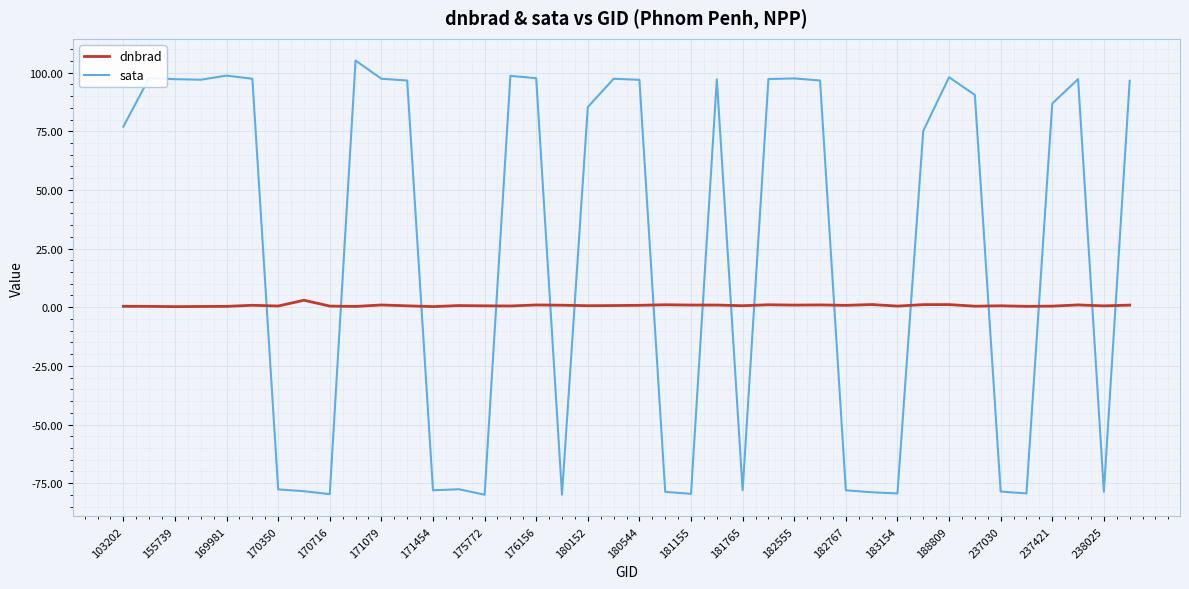

What is the difference between the maximum and minimum values in the sata series?

185.0